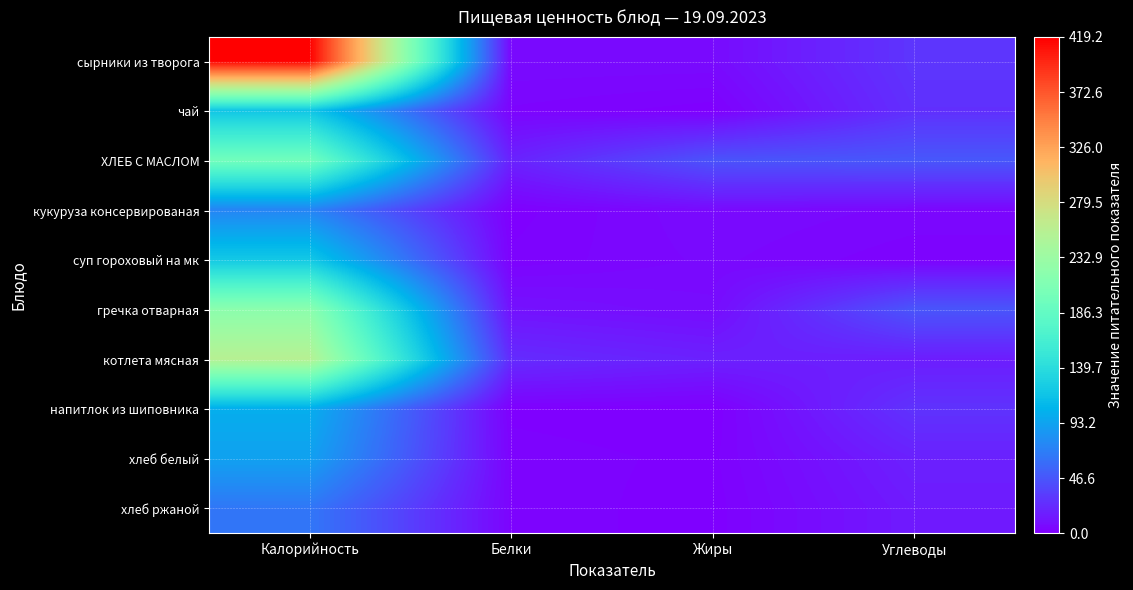

How many data points does each series have?

4